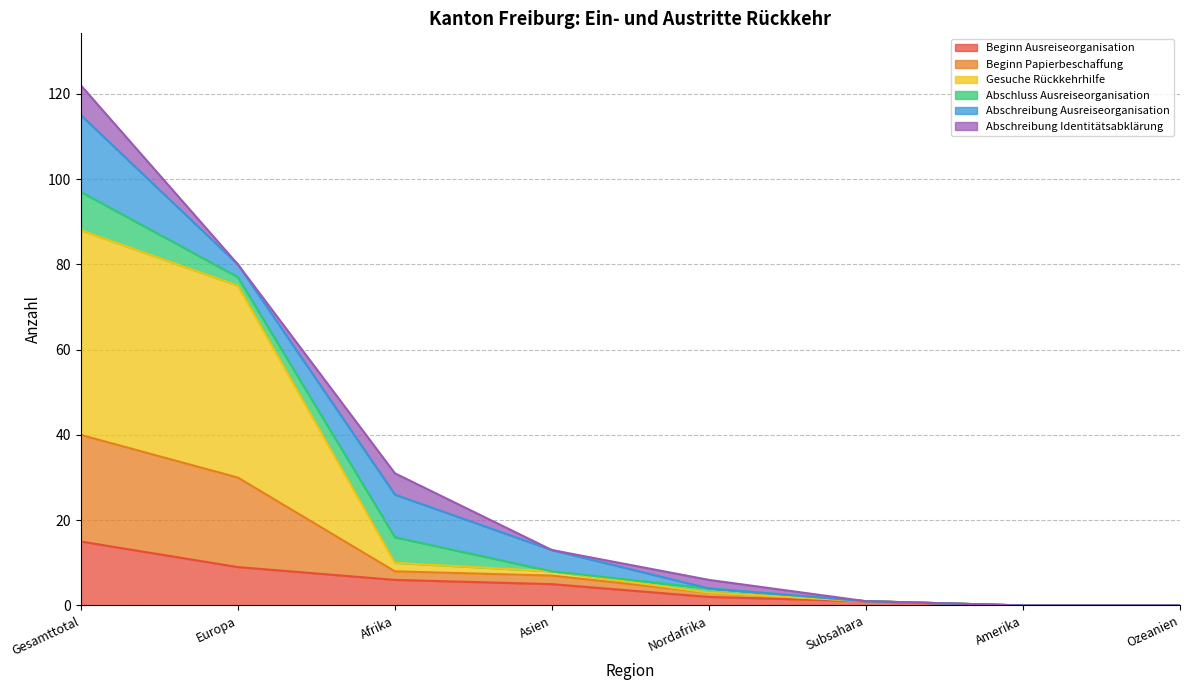

At which category is the sum across all series the highest?

Gesamttotal